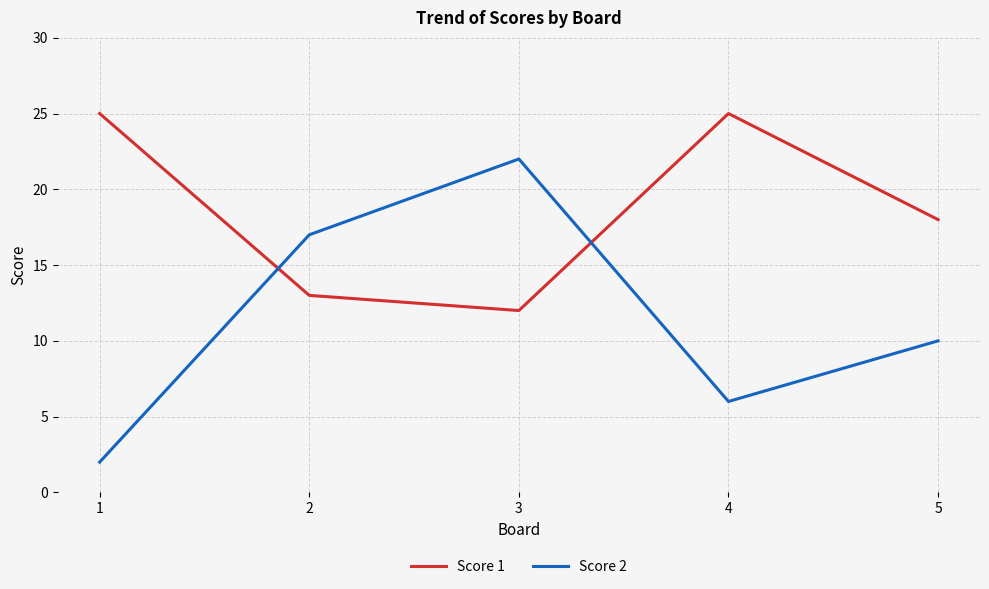

What is the sum of all Score 1 values?

93